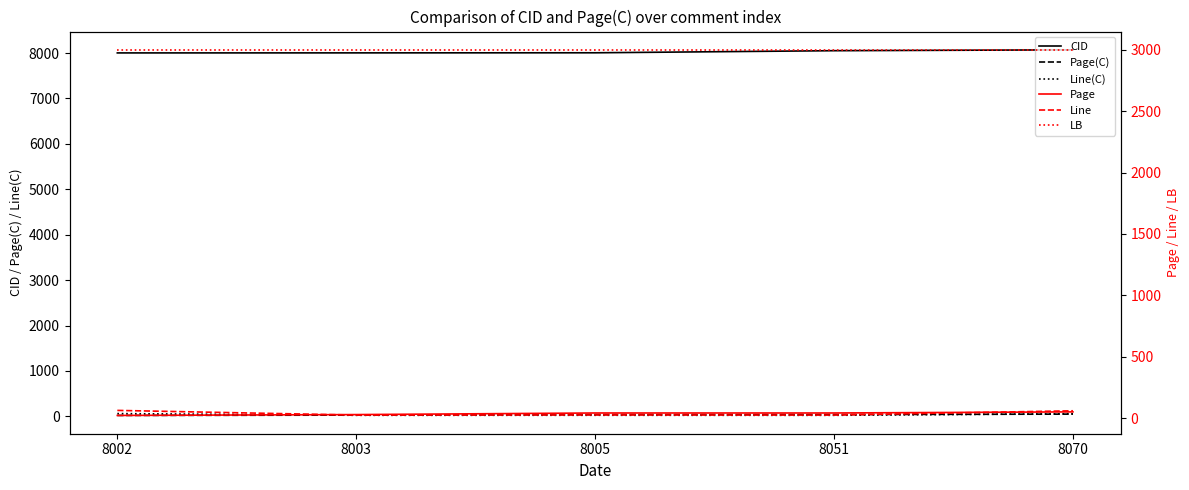

The value of Line at 8005 is 16. True or false?

False